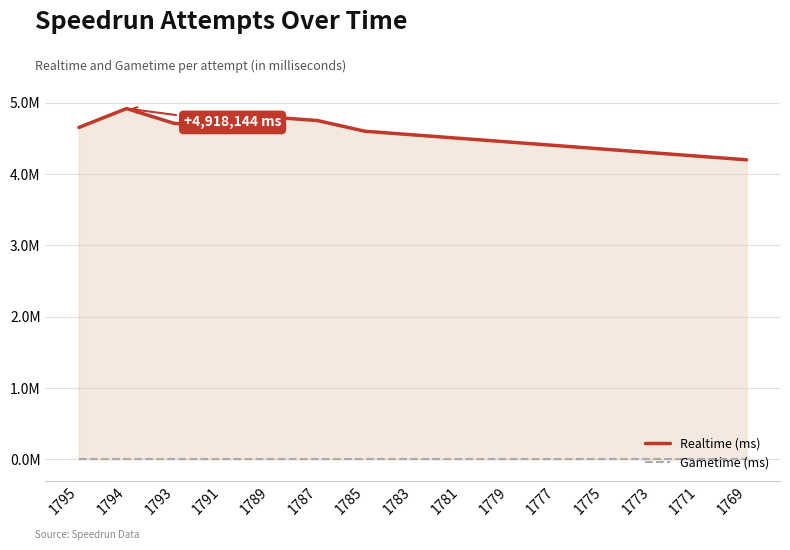

What are all the series names shown in the legend?

Realtime (ms), Gametime (ms)